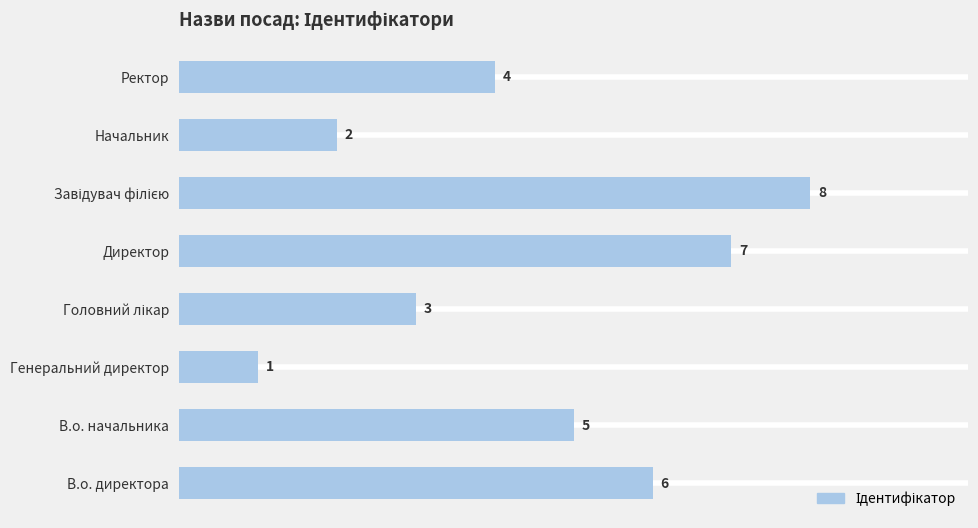

Is it true that the value at В.о. начальника is 1?

False